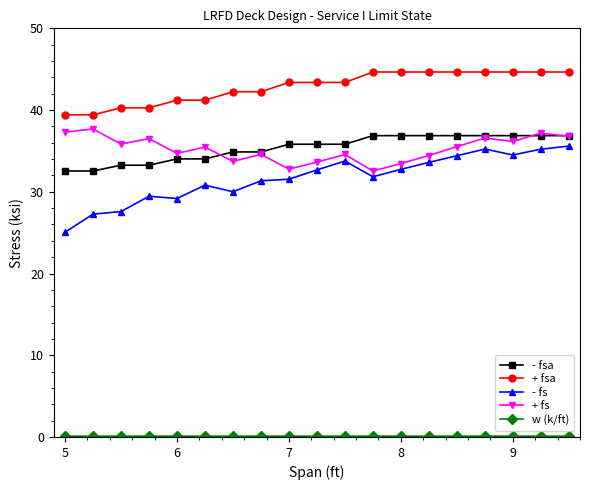

What is the value of the - fs point at the 19th from the left?

35.6